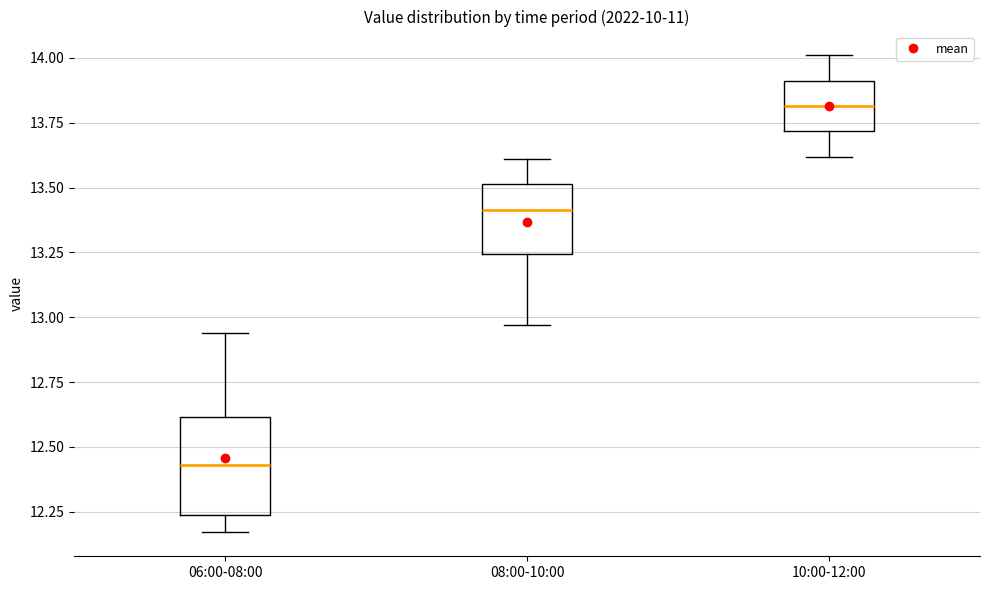

Where does the upper whisker of the box for 08:00-10:00 end on the y-axis? The values are not printed on the chart, so give them approximately, as read against the axis.

13.60